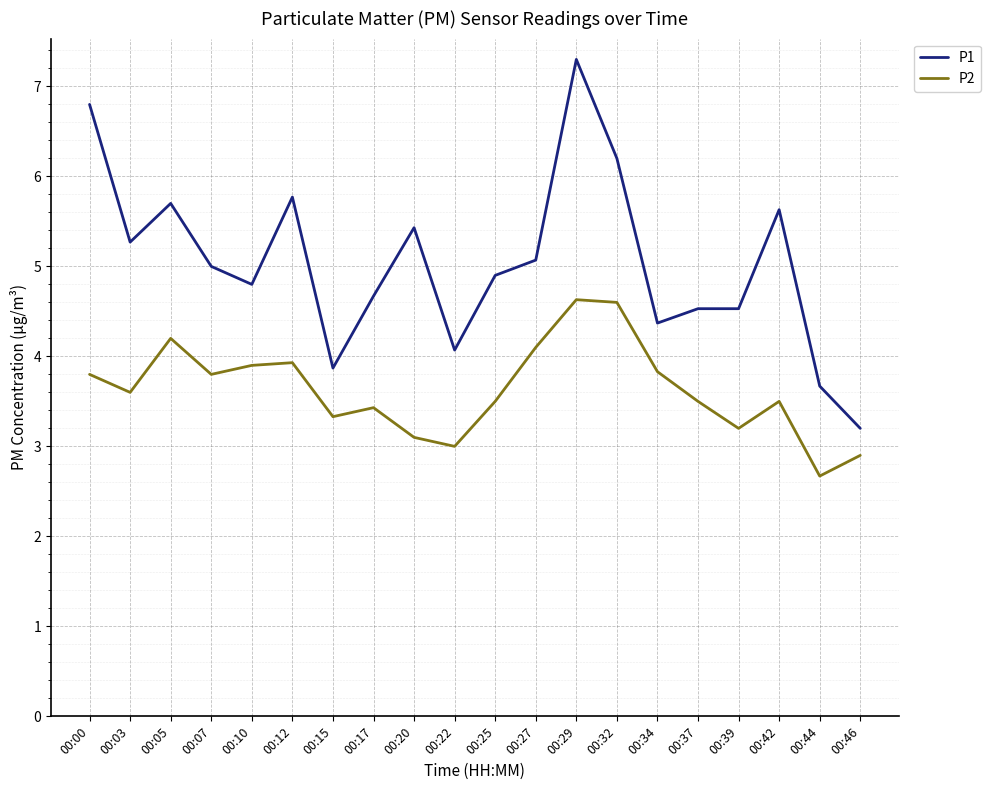

Where is the first local maximum for P2?

00:05